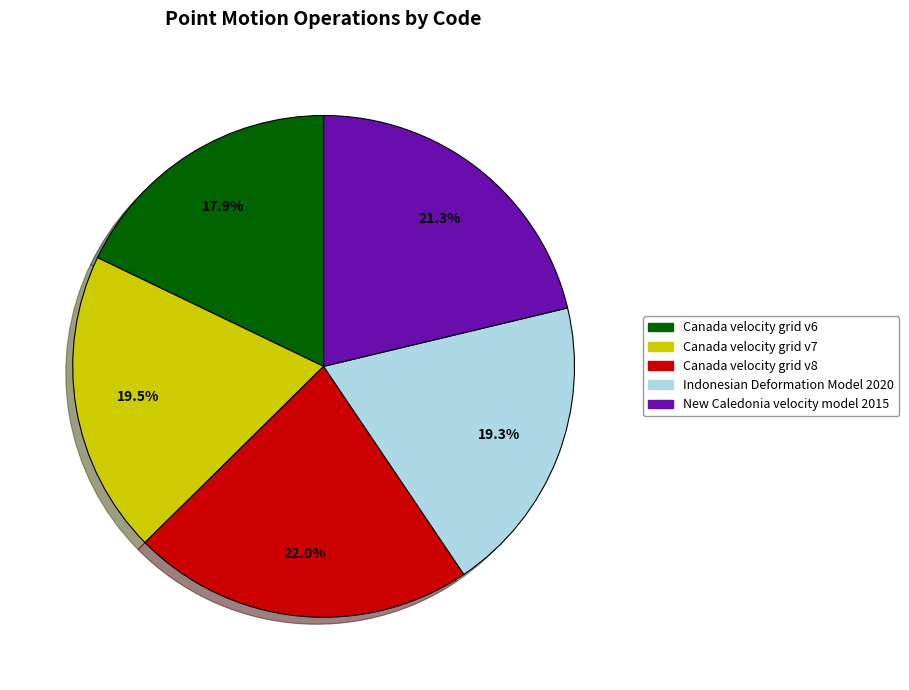

Does any single category account for the majority?

No